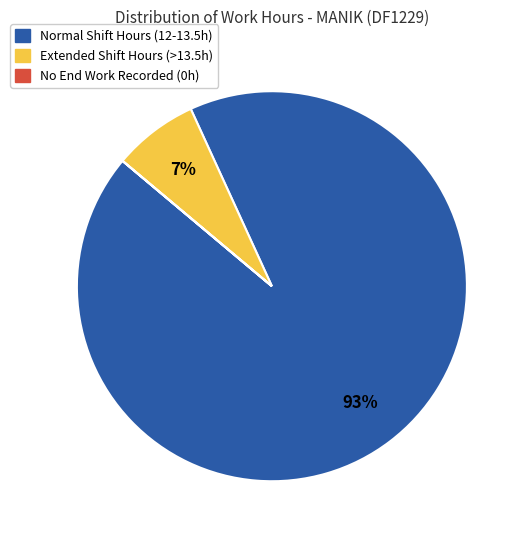

True or false: Extended Shift Hours (>13.5h) accounts for 1% of the total.

False